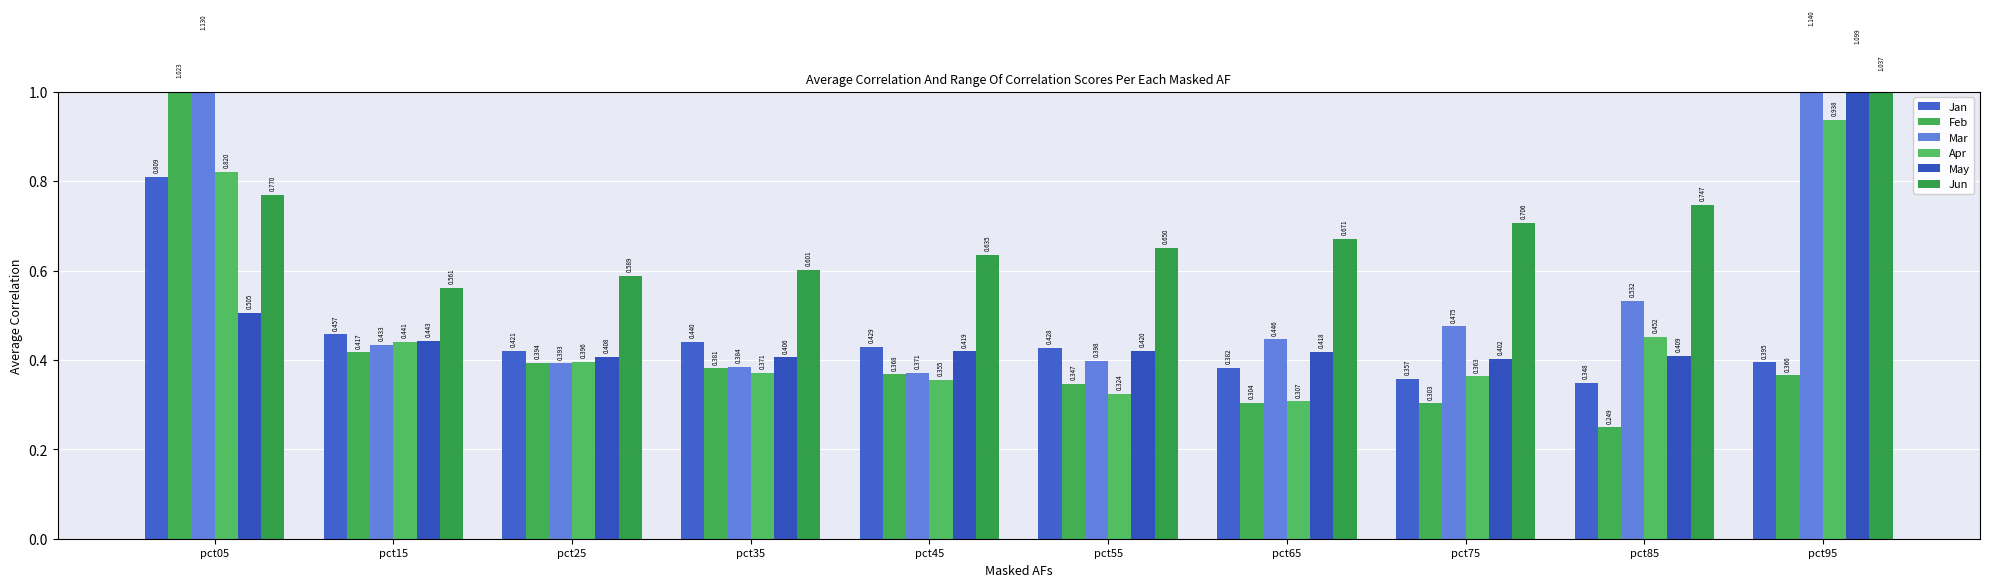

What is the sum of the Mar values at pct15 and pct85?

1.0